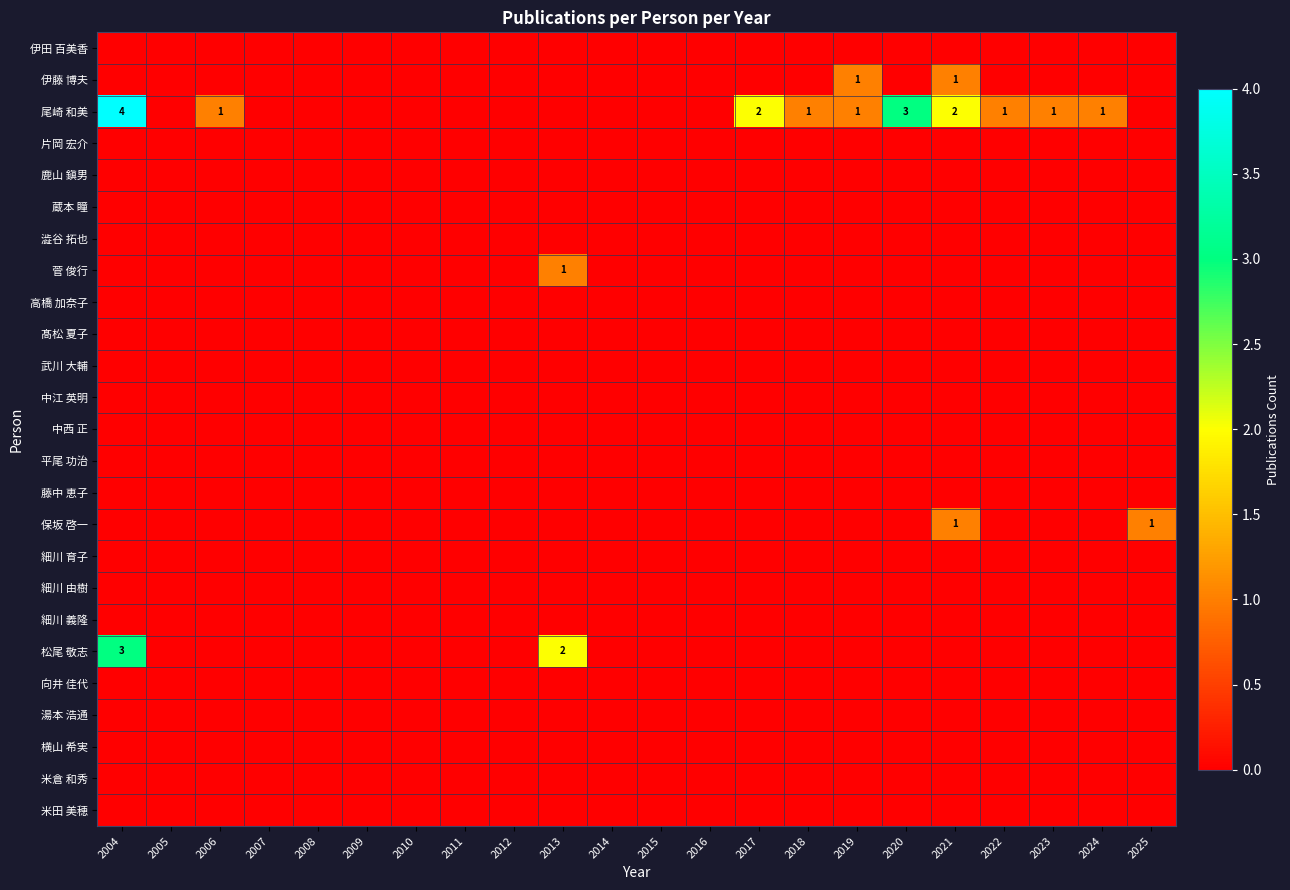

Which label corresponds to the largest value in the chart?

2004